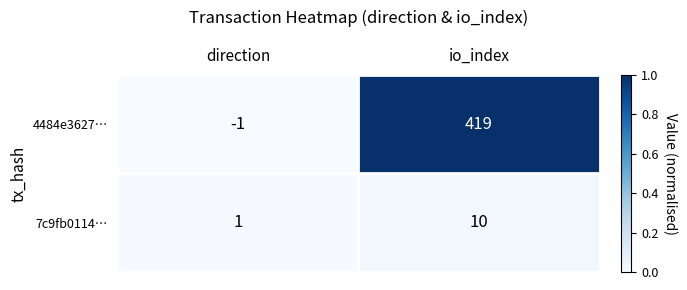

Rank the series by their average value, from lowest to highest.

7c9fb0114…, 4484e3627…